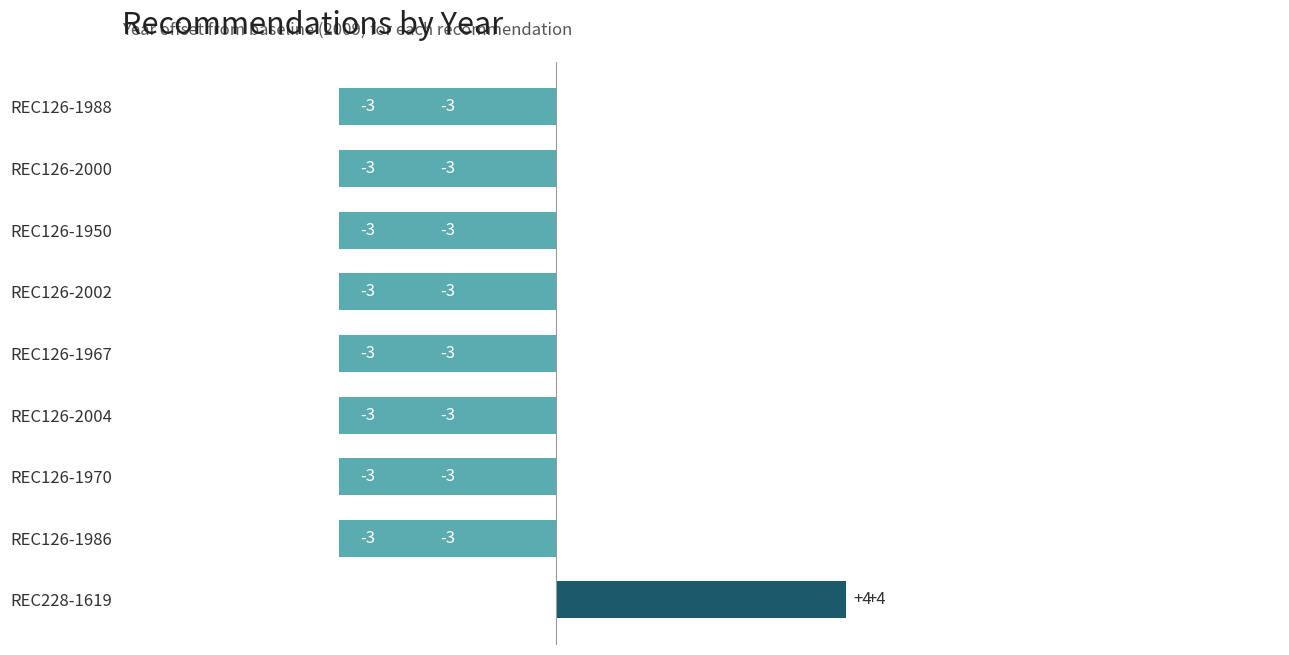

Reading top to bottom, transcribe all the data shown in this chart.

REC126-1988=-3	REC126-2000=-3	REC126-1950=-3	REC126-2002=-3	REC126-1967=-3	REC126-2004=-3	REC126-1970=-3	REC126-1986=-3	REC228-1619=4